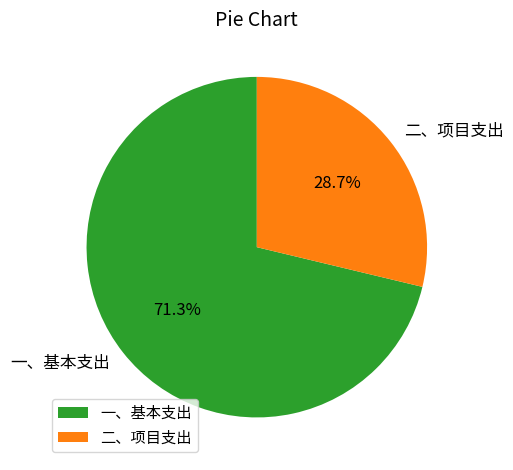

What is the ratio of the value at 二、项目支出 to the value at 一、基本支出?

0.4